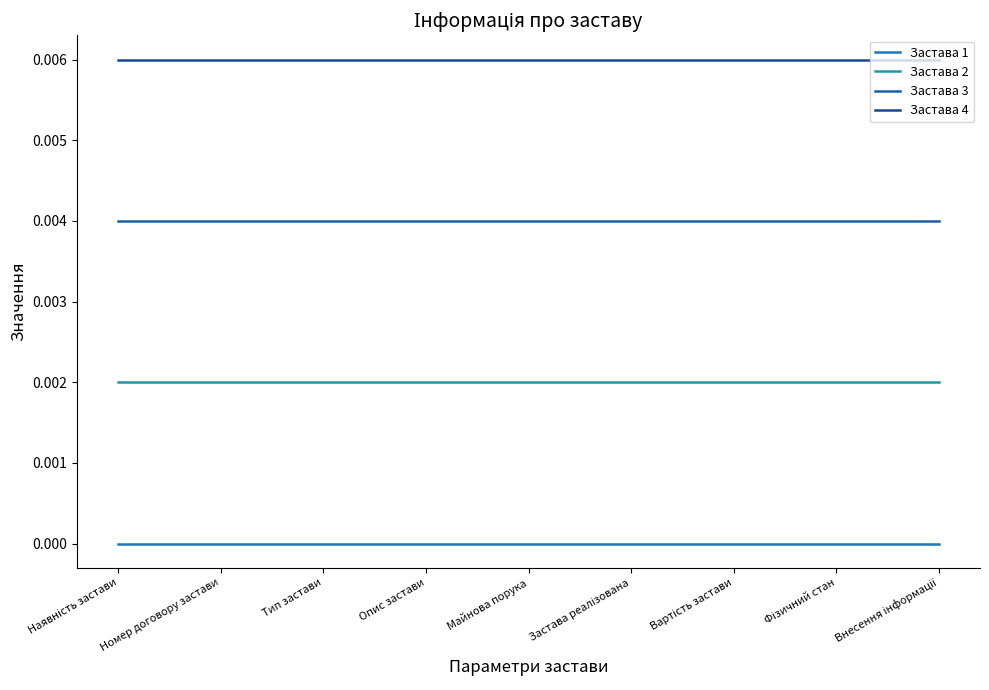

The Застава 2 series shows 0.0 at Вартість застави. True or false?

True